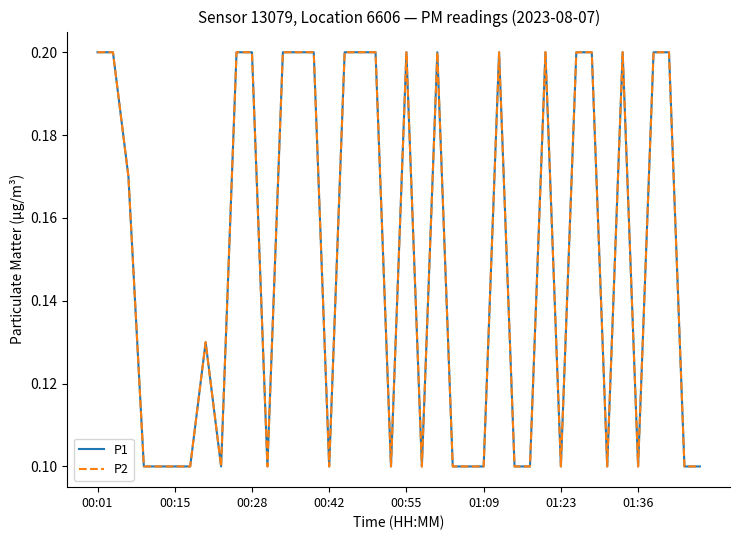

Which series has the largest range (max minus min)?

P1